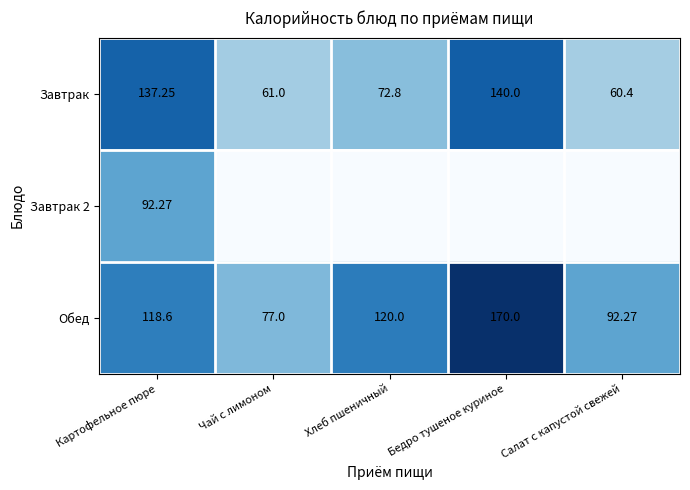

Which category has the lowest value in the Обед series?

Чай с лимоном